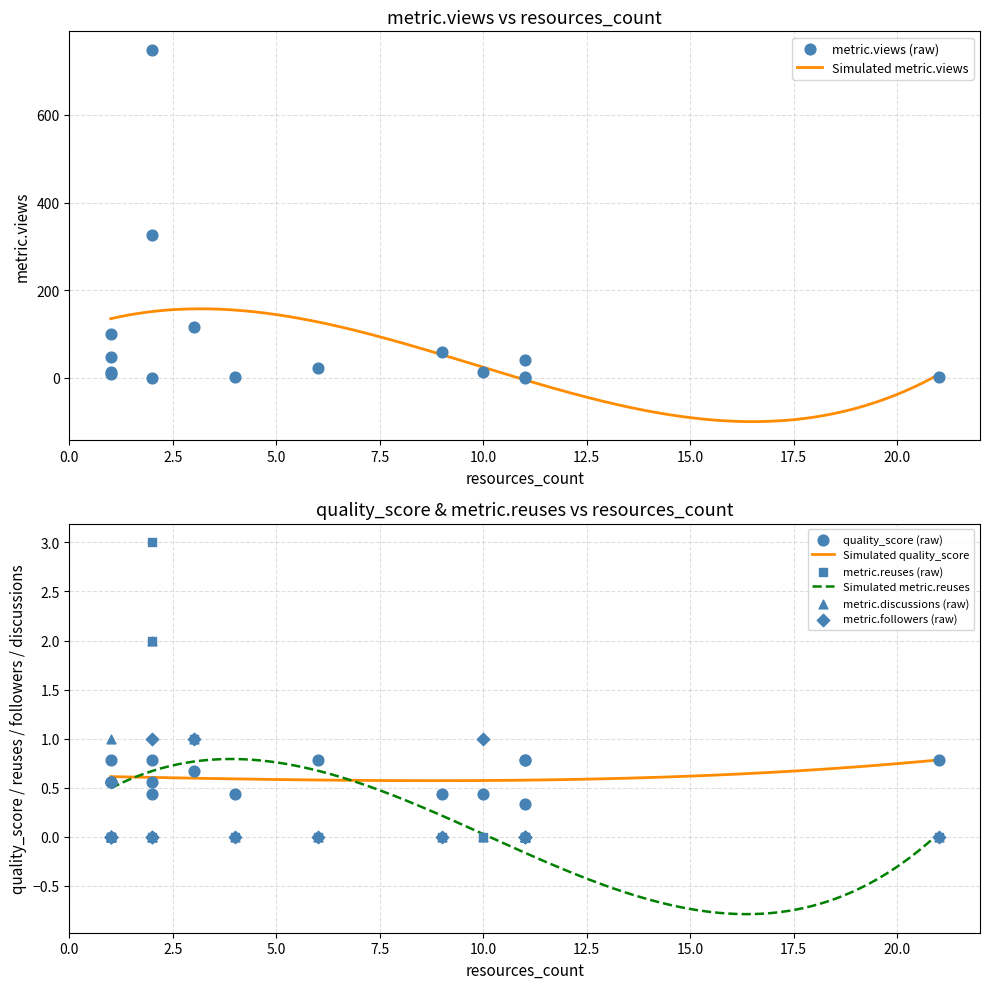

Which series has the widest spread of Y values?

metric.views